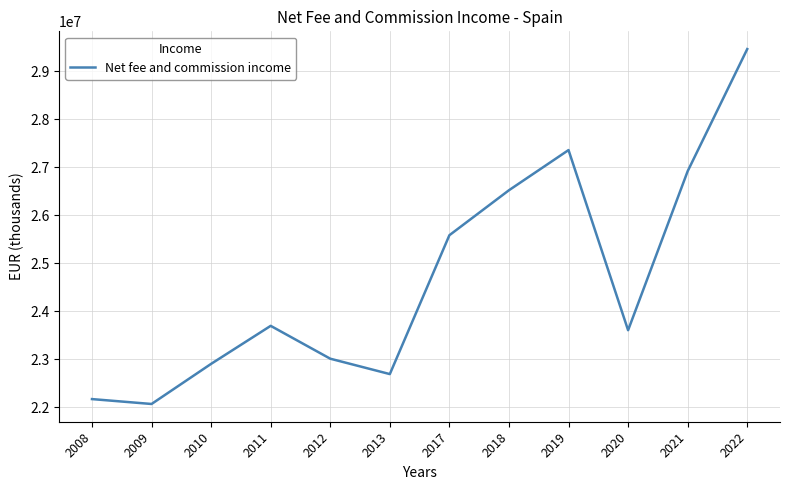

What is the difference between the second highest and second lowest values?

5193365